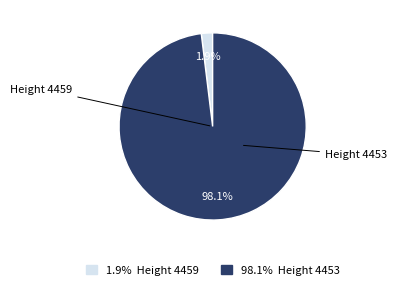

What is the smallest slice in the pie chart?

1.9% Height 4459